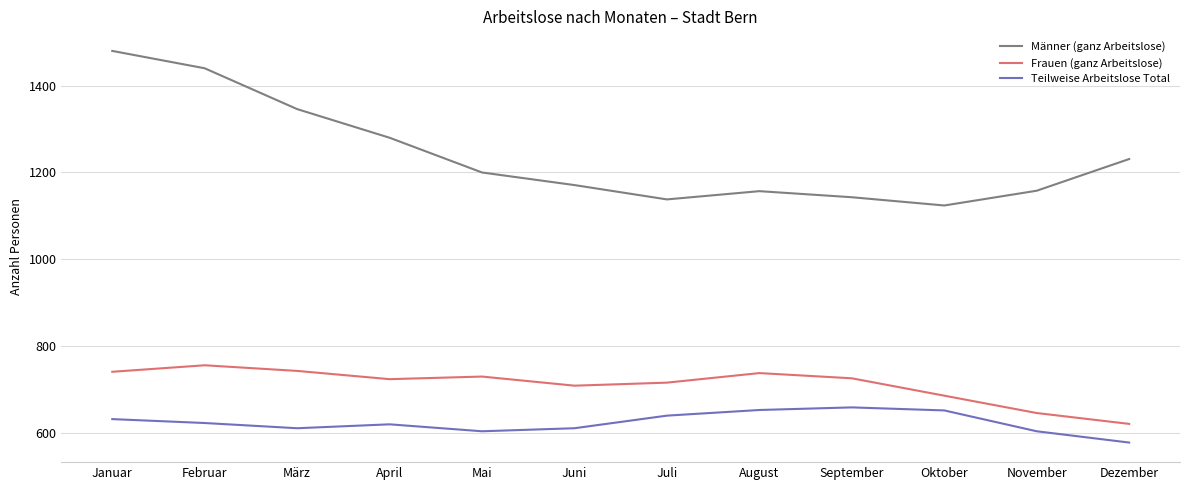

What is the difference between the maximum and minimum values in the Männer (ganz Arbeitslose) series?

356